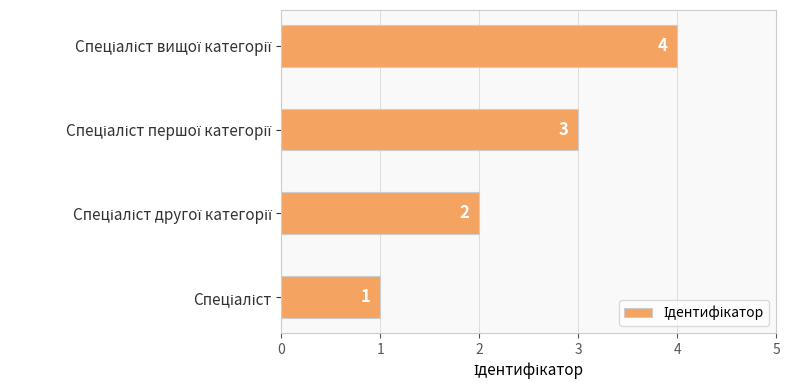

Count the values in the range 2 to 4.

3